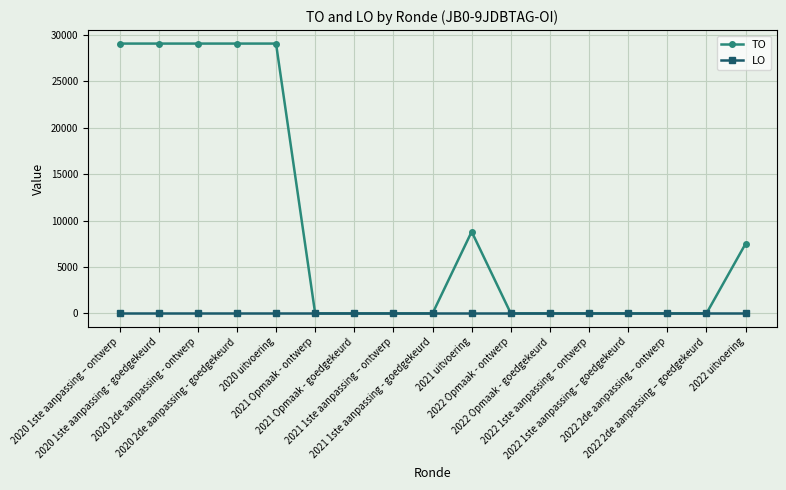

At how many categories does at least one series exceed 4724?

7